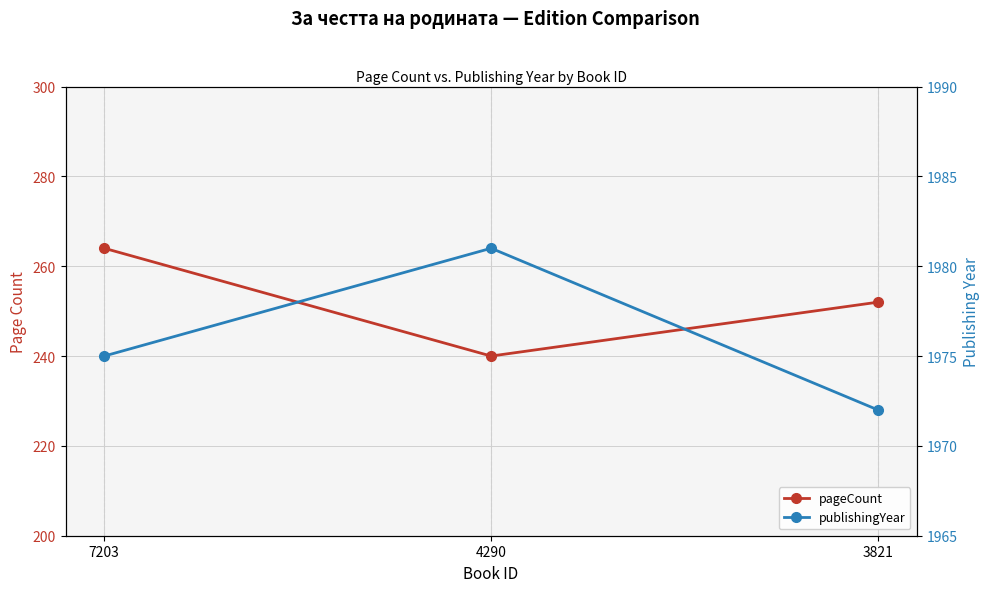

Rank the series by their average value, from highest to lowest.

publishingYear, pageCount